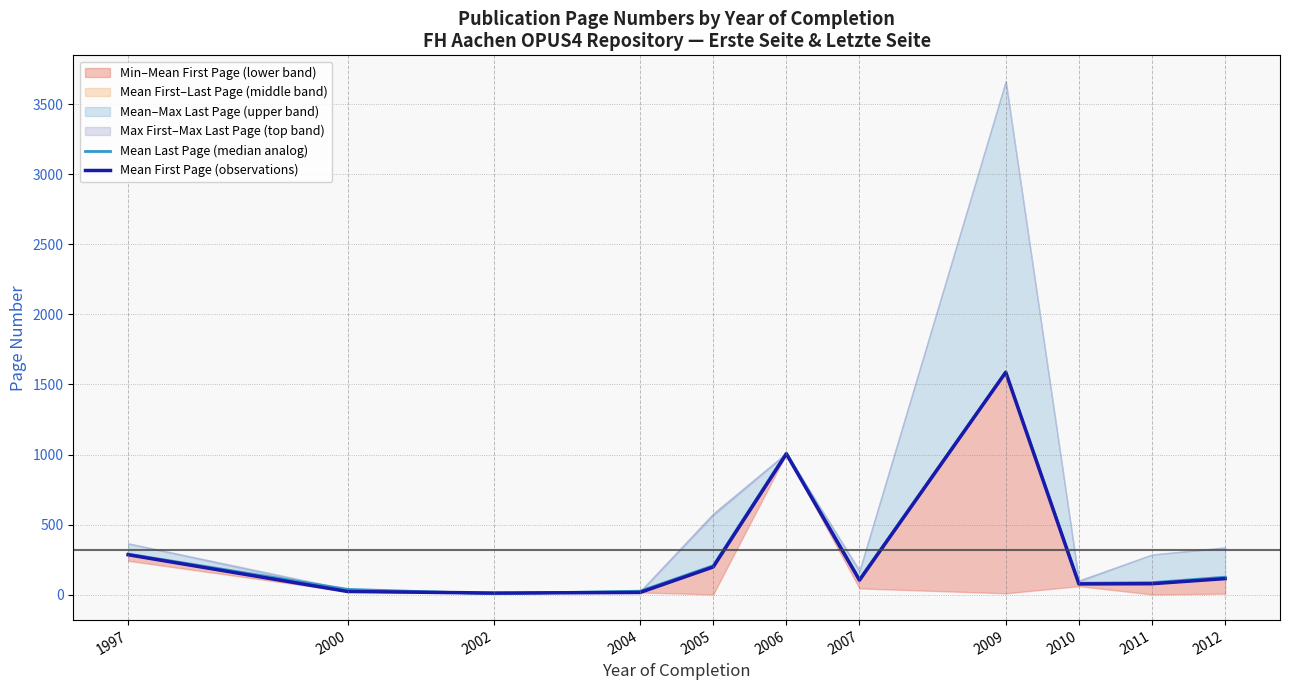

Which series has the widest spread of values?

Mean Last Page (median analog)